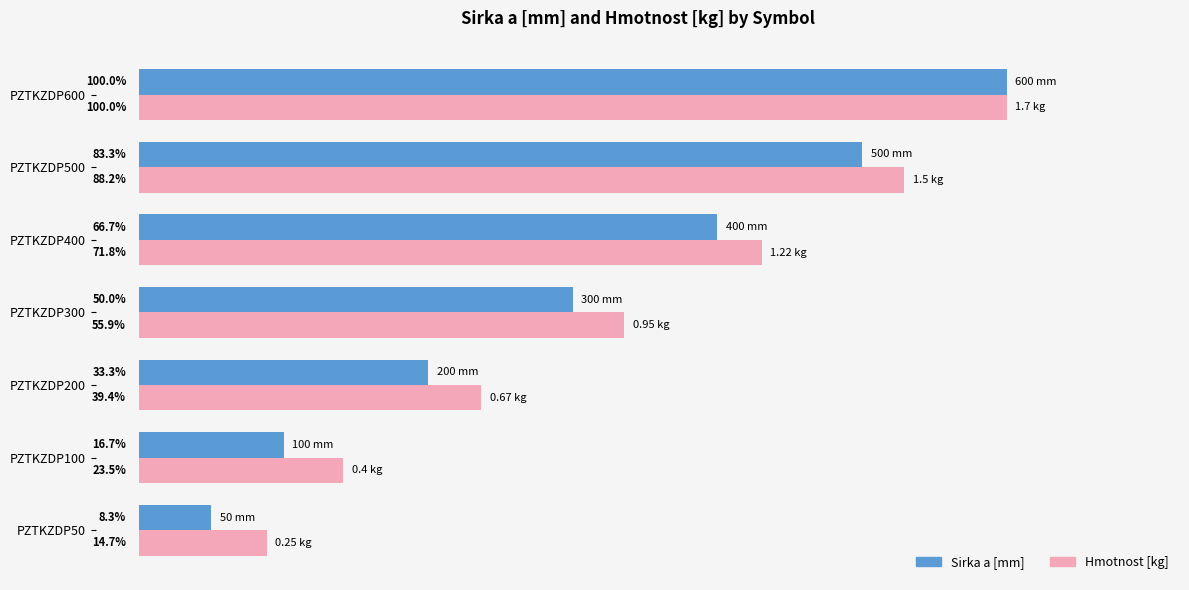

Between PZTKZDP300 and PZTKZDP400, which series saw the biggest shift?

Sirka a [mm]